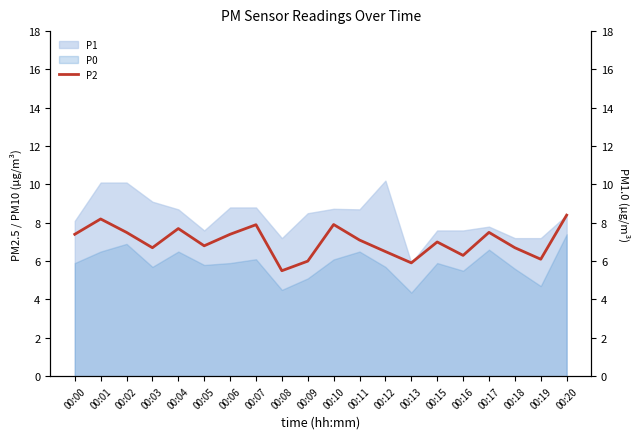

What is the highest value of the P0 series?

7.4